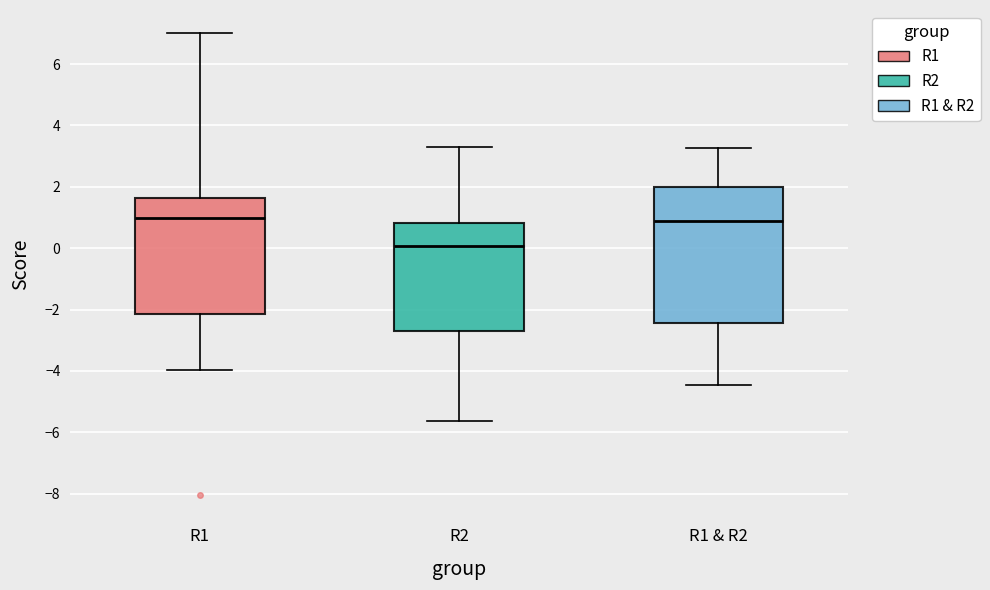

Reading left to right, read every box against the y-axis: the position of its median line, the range the box covers, and the ends of its whiskers. The values are not printed on the chart, so give them approximately, as read against the axis.

R1: median 1.0, box -2.2 to 1.6, whiskers -4.0 to 7.0
R2: median 0.0, box -2.8 to 0.8, whiskers -5.6 to 3.4
R1 & R2: median 0.8, box -2.4 to 2.0, whiskers -4.4 to 3.2